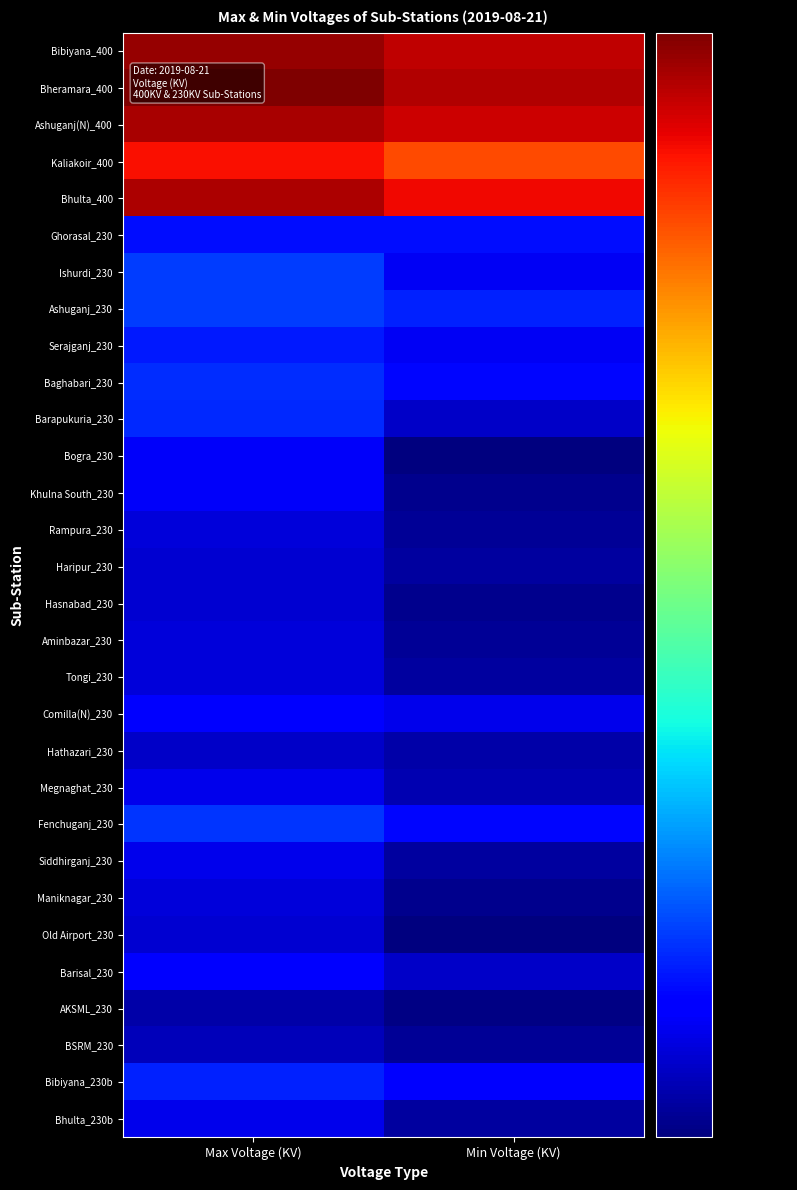

How many data points does each series have?

2